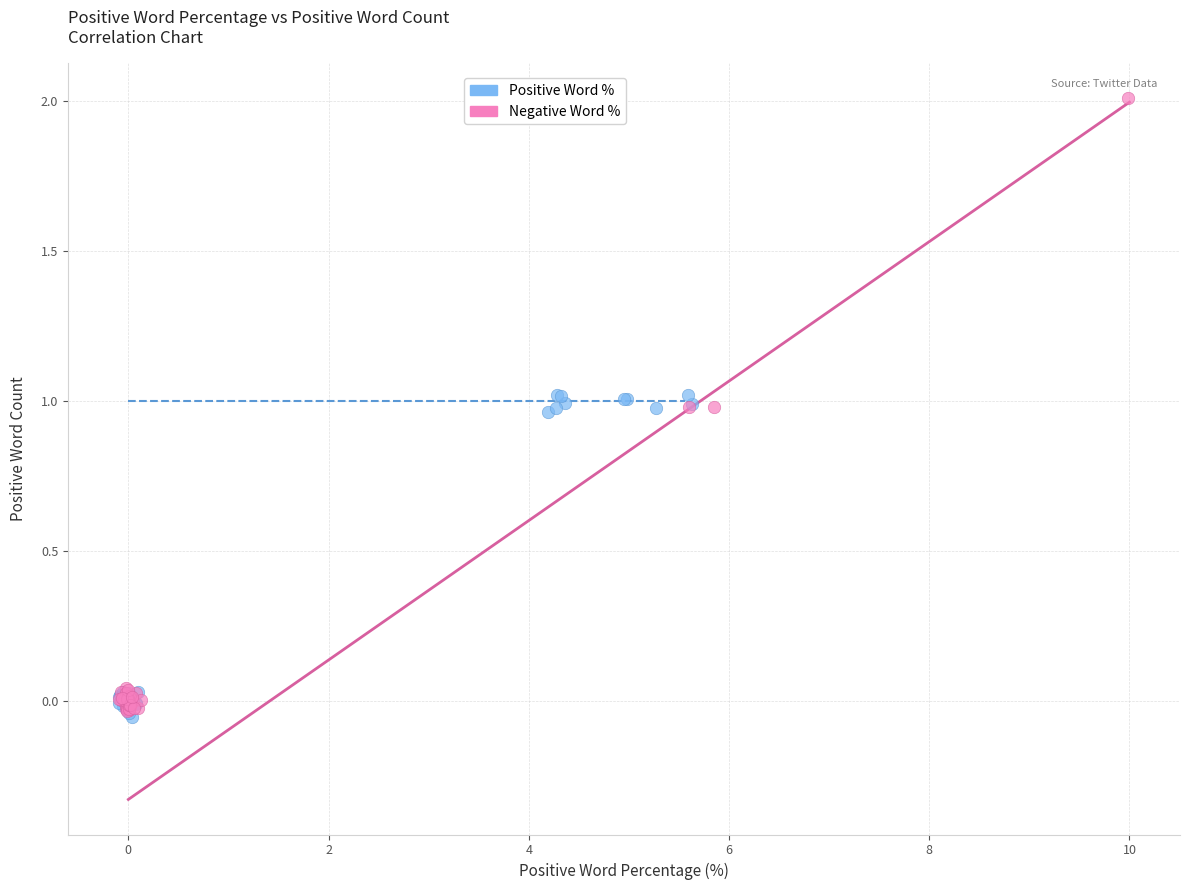

Which series contains the highest Y value?

Negative Word %